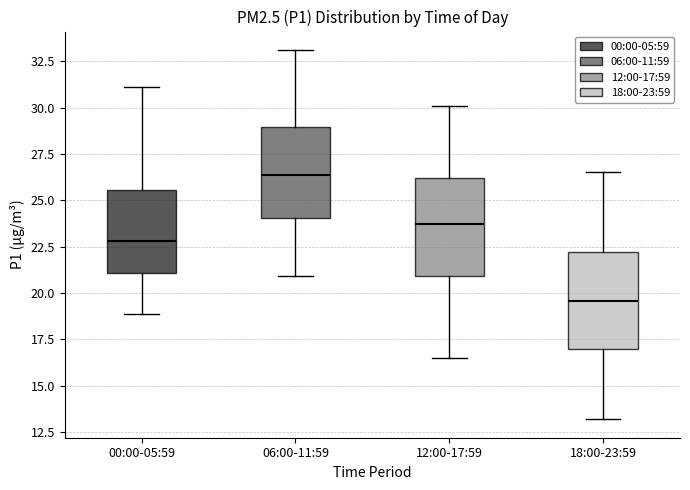

Which box's median line is the highest?

06:00-11:59